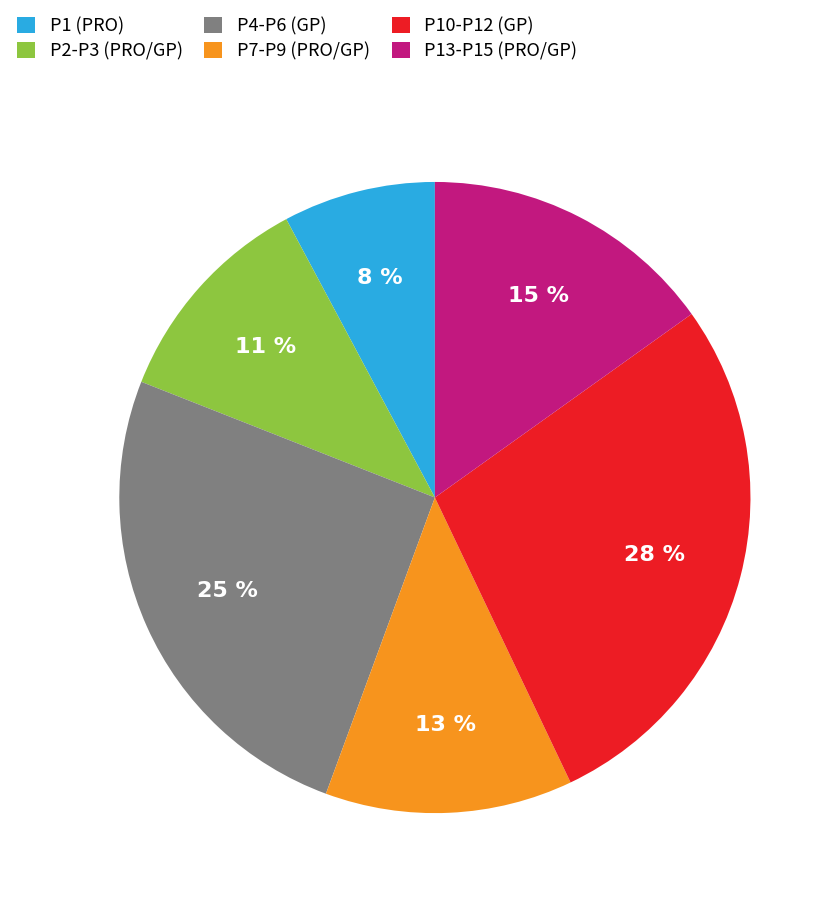

Combined, do P7-P9 (PRO/GP) and P10-P12 (GP) account for over 50%?

No